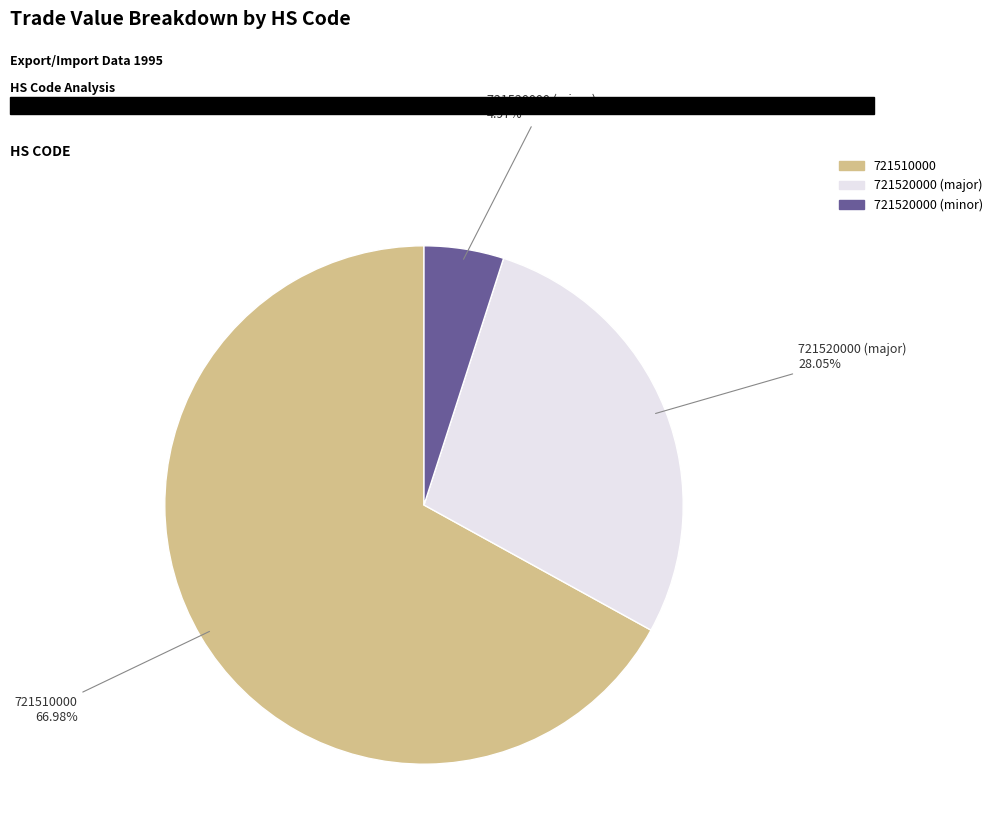

How many segments does this pie chart have?

3